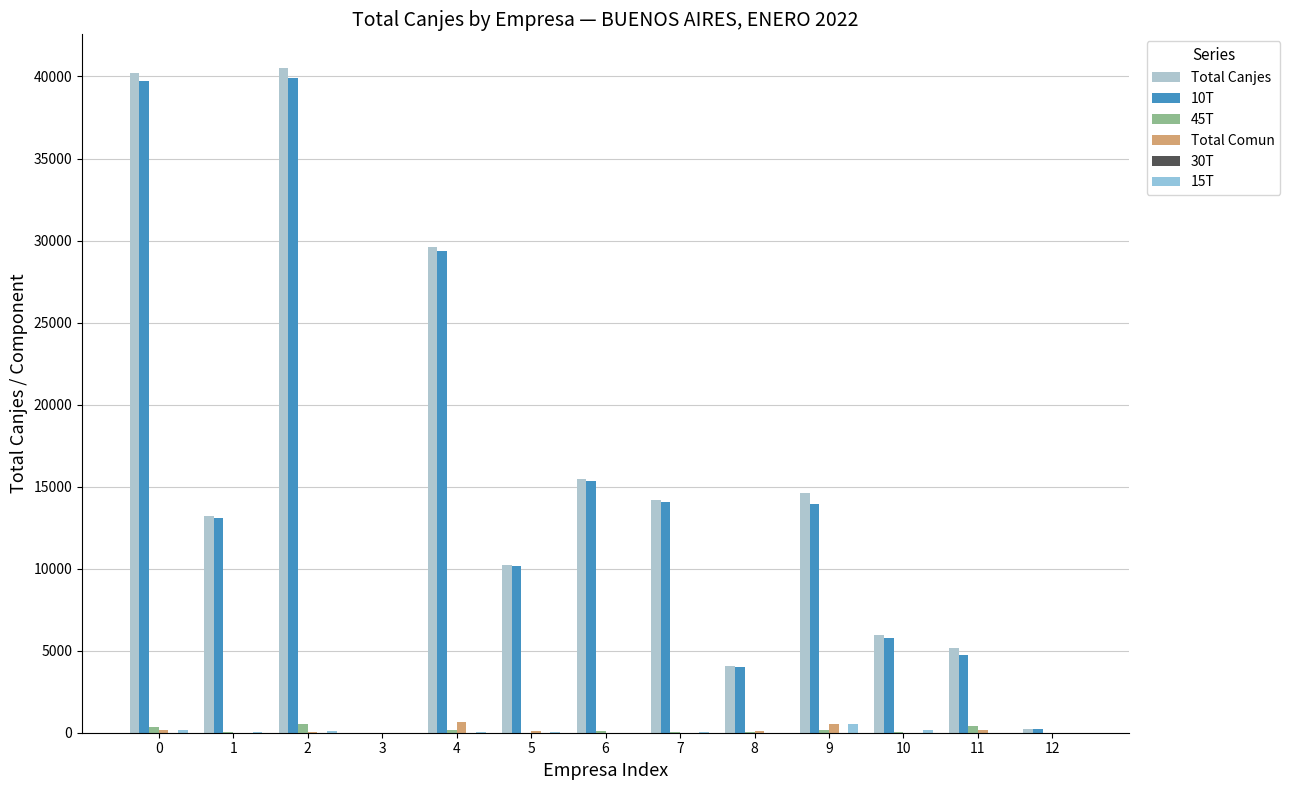

What is the sum of the 10T values at 9 and 3?

13954